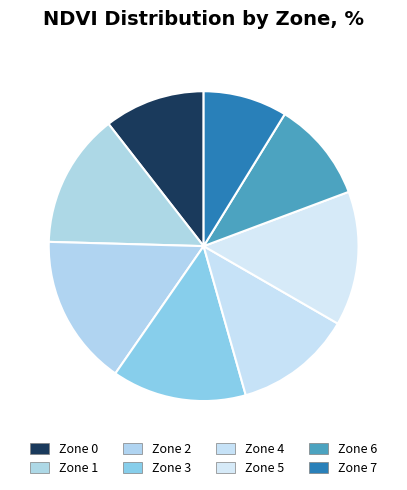

Does Zone 4 account for over 50% of the chart?

No